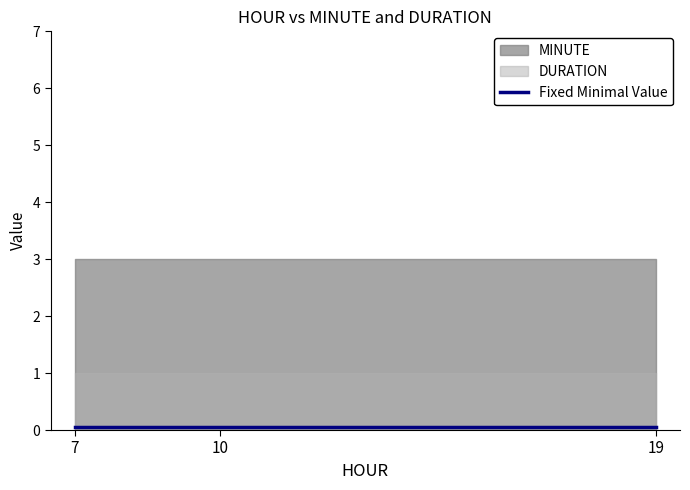

Which category has the lowest value in the MINUTE series?

10